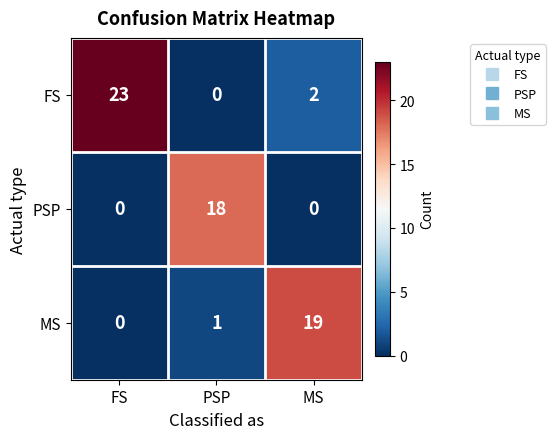

What is the total value across all series at MS?

21